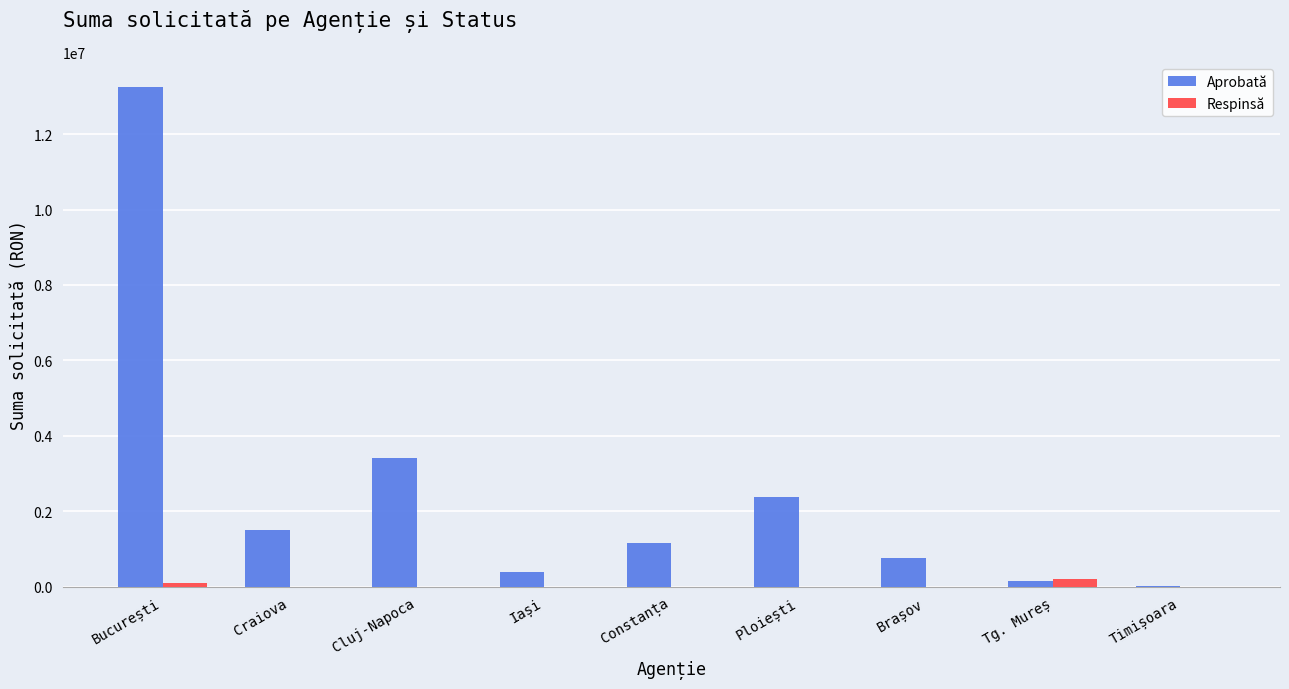

Where does the Aprobată series first go above 1153892?

București